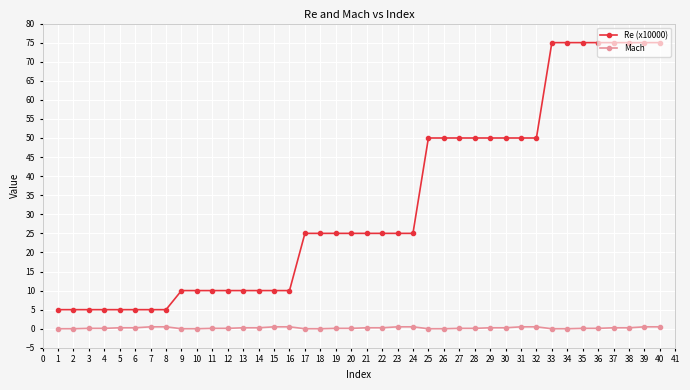

Which series has the largest range (max minus min)?

Re (x10000)